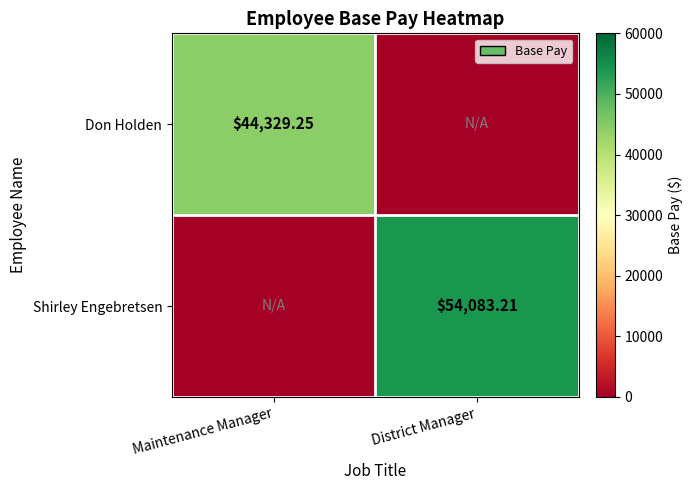

Is the value of Shirley Engebretsen at District Manager greater than the value of Don Holden at Maintenance Manager?

Yes